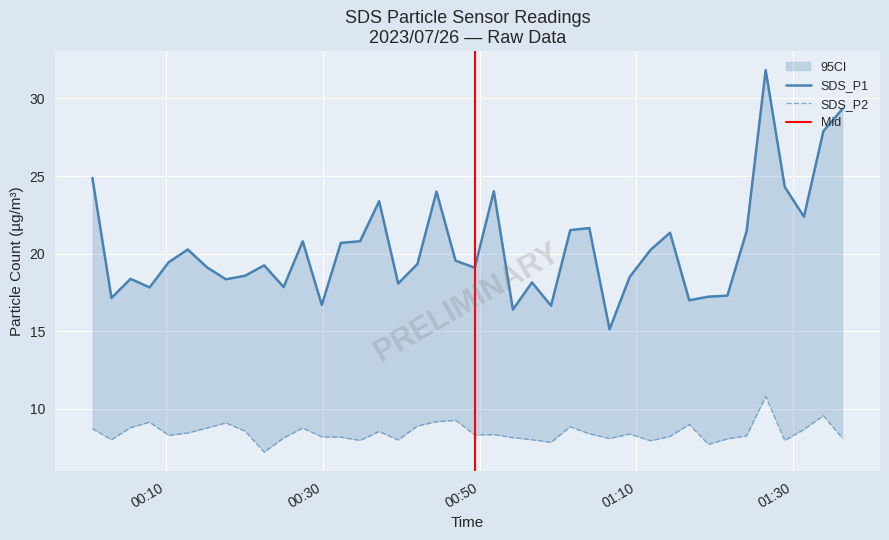

Rank the series by their average value, from highest to lowest.

SDS_P1, SDS_P2